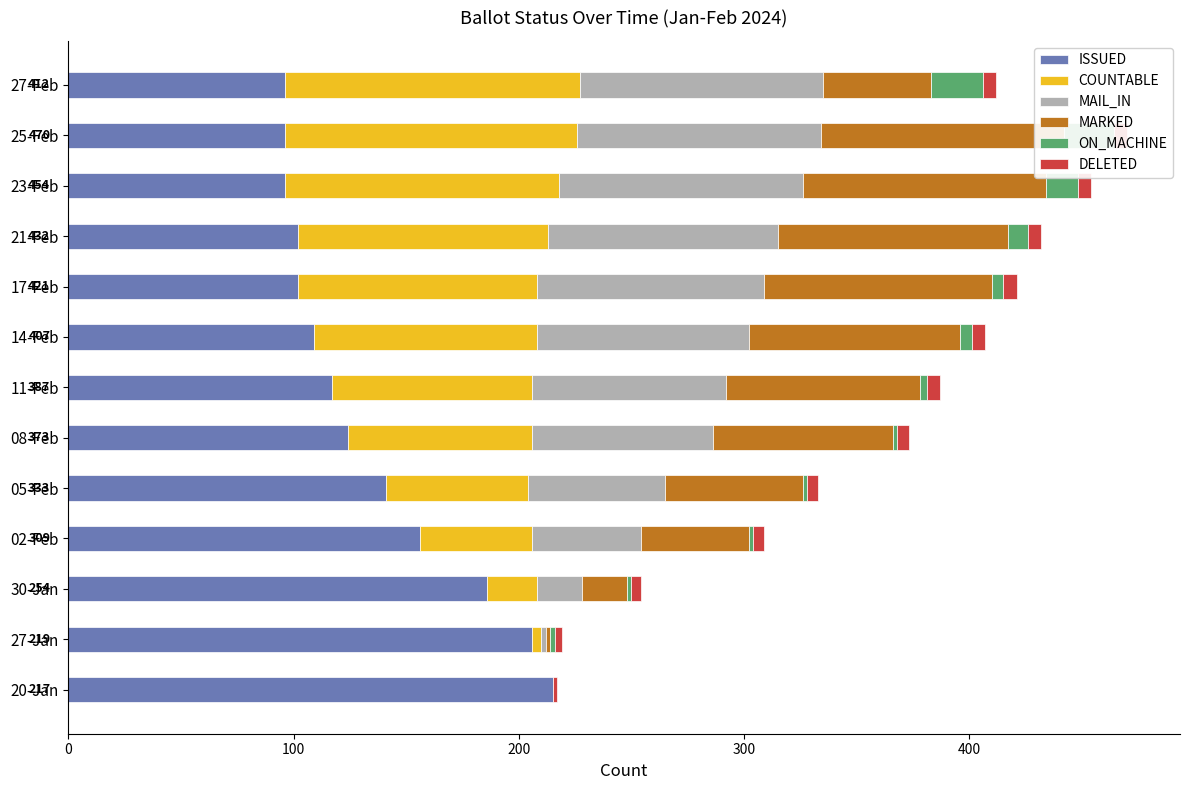

What is the highest value of the ON_MACHINE series?

23